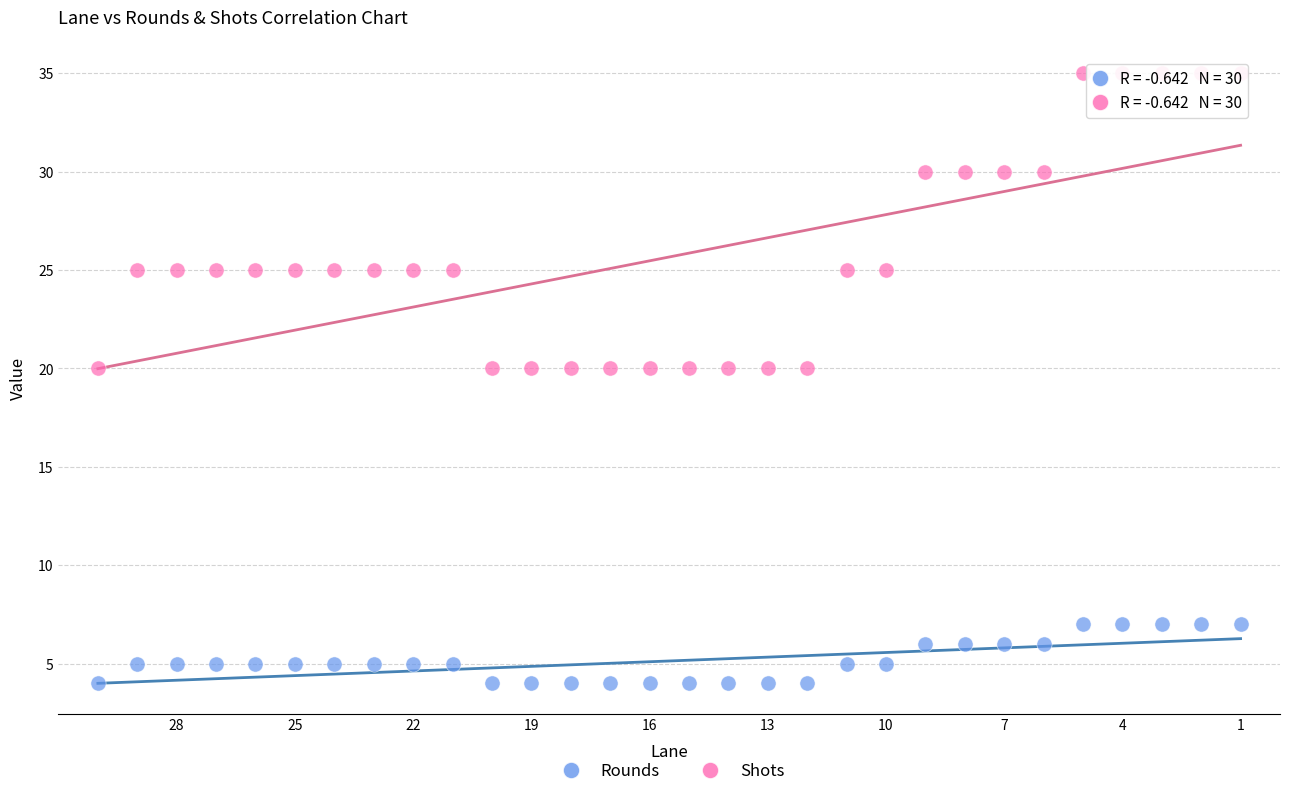

Which series has the widest spread of Y values?

Shots